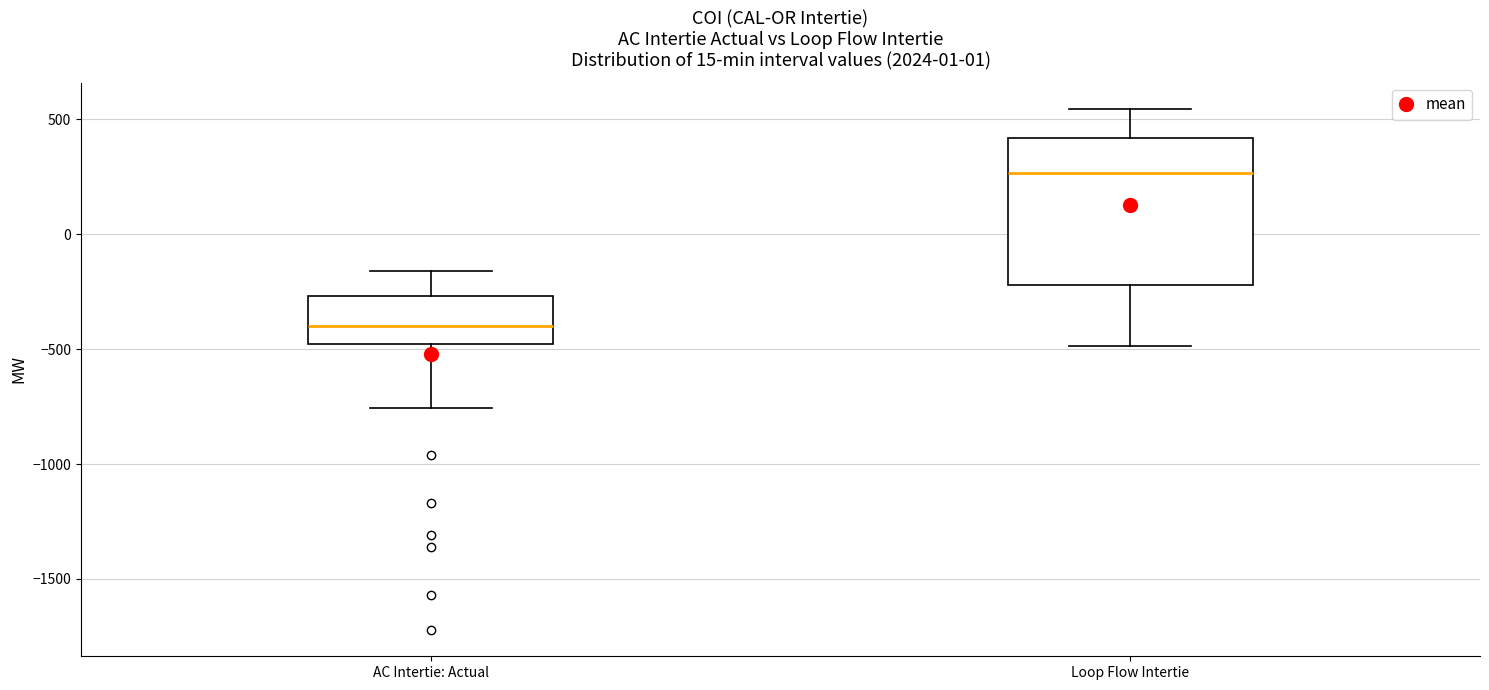

Where does the lower whisker of the box for Loop Flow Intertie end on the y-axis? The values are not printed on the chart, so give them approximately, as read against the axis.

-500